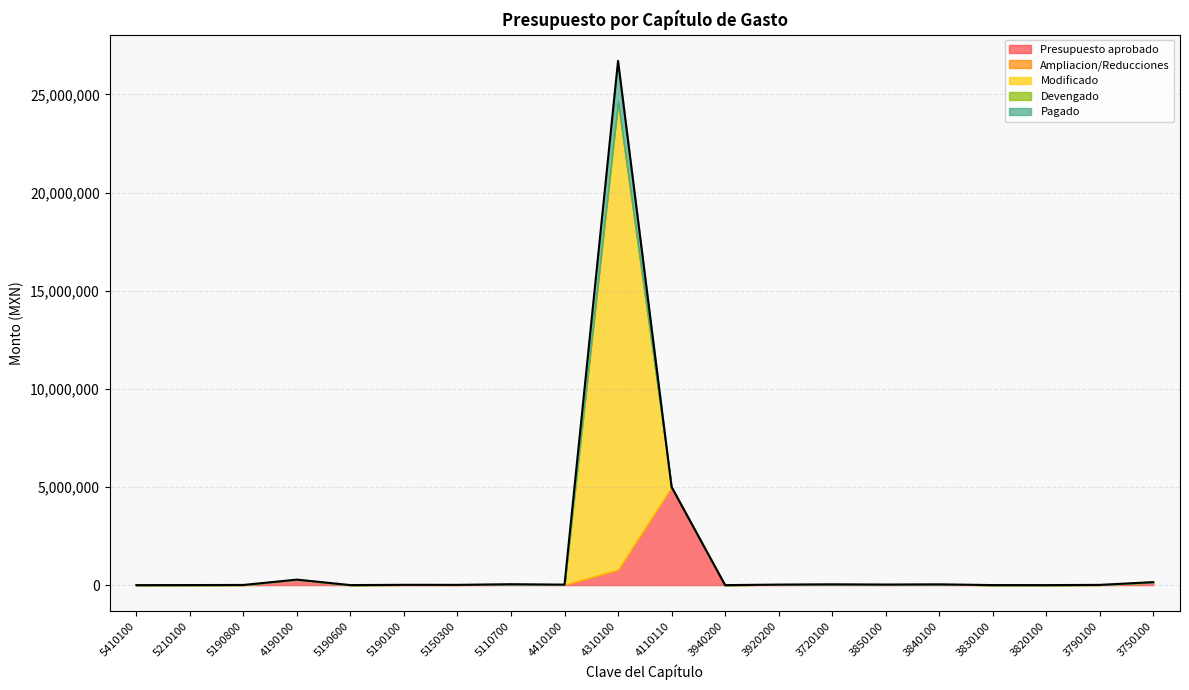

Reading left to right, what are all the values shown in this chart?

Presupuesto aprobado: 5410100=0	5210100=3480	5190800=9000	4190100=280824	5190600=2130	5190100=15099	5150300=13825	5110700=16324	4410100=24999	4310100=787494	4110110=4999998	3940200=0	3920200=27099	3720100=41076	3850100=24780	3840100=40098	3830100=2319	3820100=1000	3790100=12180	3750100=144234
Ampliacion/Reducciones: 5410100=0	5210100=0	5190800=0	4190100=0	5190600=0	5190100=0	5150300=0	5110700=0	4410100=0	4310100=0	4110110=0	3940200=0	3920200=0	3720100=0	3850100=0	3840100=0	3830100=0	3820100=0	3790100=0	3750100=0
Modificado: 5410100=0	5210100=0	5190800=-7000	4190100=-1123301	5190600=-3000	5190100=-7000	5150300=-2000	5110700=13500	4410100=0	4310100=23822268	4110110=-10927960	3940200=0	3920200=0	3720100=-36500	3850100=1500	3840100=0	3830100=0	3820100=-224980	3790100=-8000	3750100=-40000
Devengado: 5410100=0	5210100=0	5190800=0	4190100=0	5190600=0	5190100=0	5150300=0	5110700=0	4410100=0	4310100=0	4110110=0	3940200=0	3920200=0	3720100=0	3850100=0	3840100=0	3830100=0	3820100=0	3790100=0	3750100=0
Pagado: 5410100=0	5210100=0	5190800=0	4190100=0	5190600=0	5190100=0	5150300=0	5110700=17052	4410100=0	4310100=2100000	4110110=0	3940200=0	3920200=0	3720100=0	3850100=3500	3840100=0	3830100=0	3820100=0	3790100=0	3750100=8861